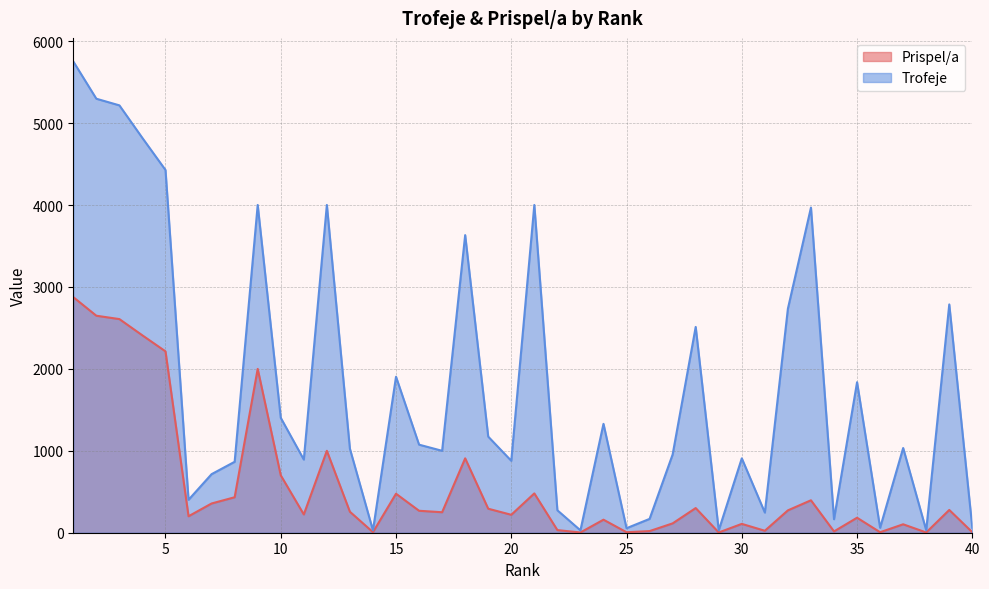

True or false: Prispel/a and Trofeje intersect in this chart.

False